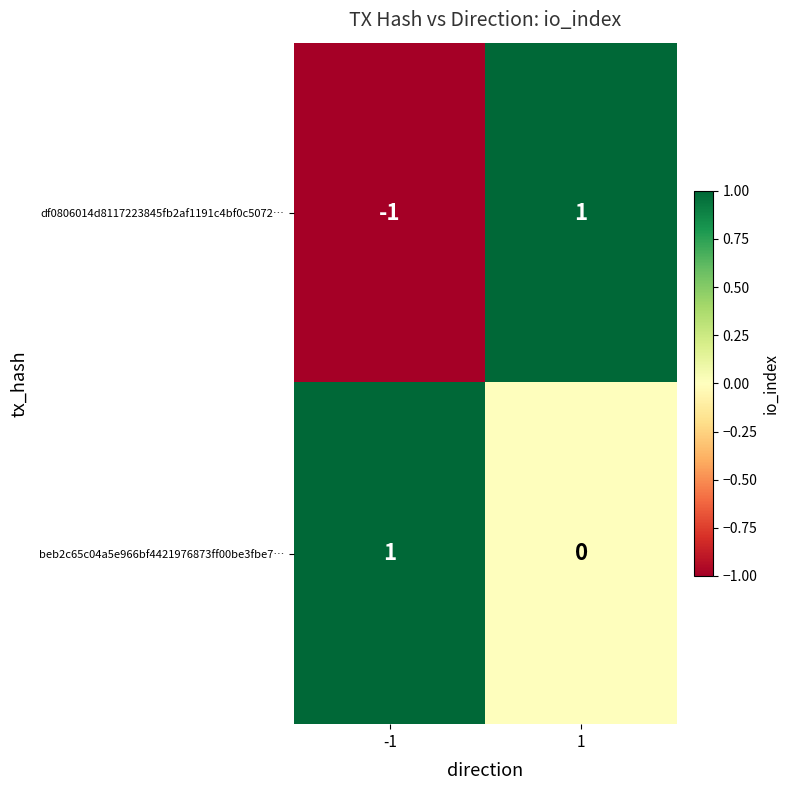

Which series changed the most between -1 and 1?

df0806014d8117223845fb2af1191c4bf0c5072…